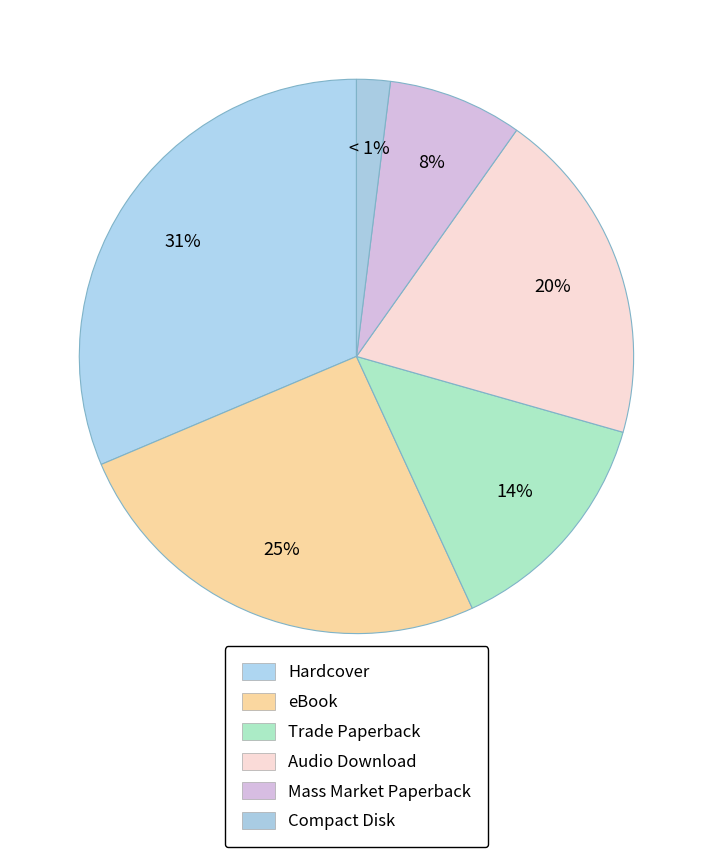

Combined, what portion of the pie is Trade Paperback and eBook?

39.2%